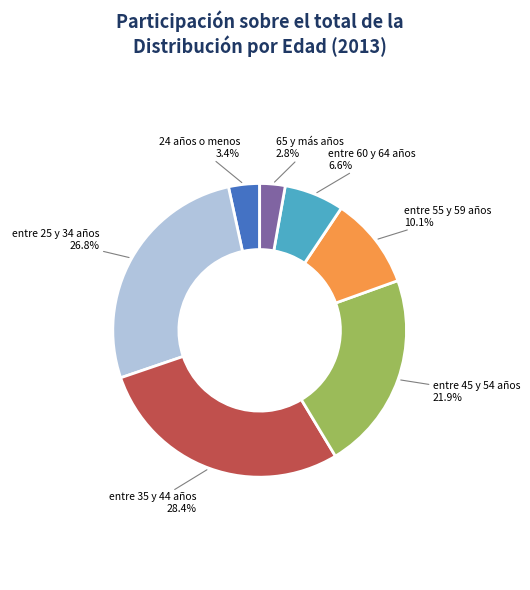

Count the number of slices in the pie.

7